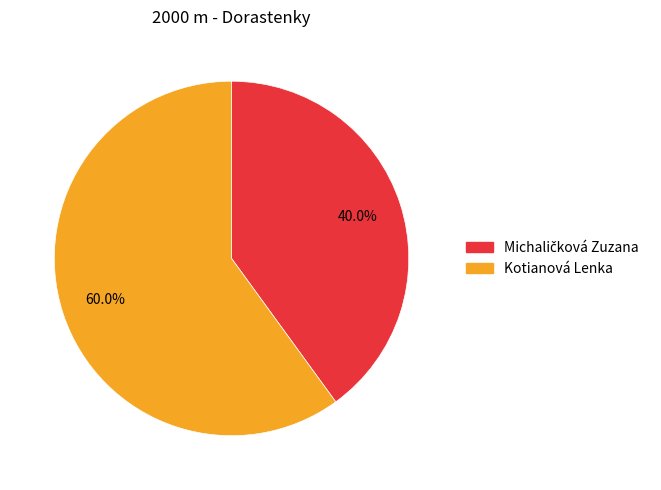

What portion of the pie excludes Kotianová Lenka?

40.0%